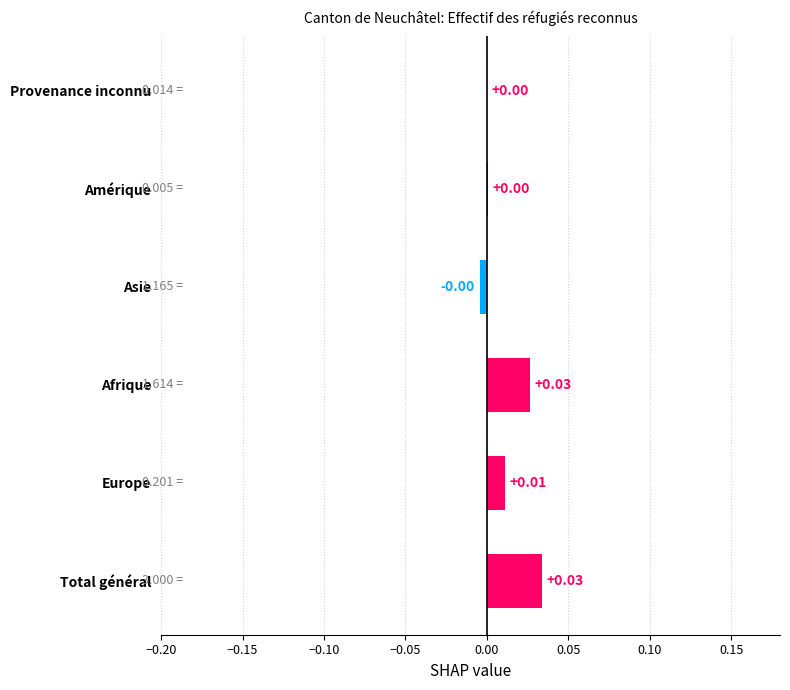

Between Afrique and Provenance inconnu, which is larger?

Afrique